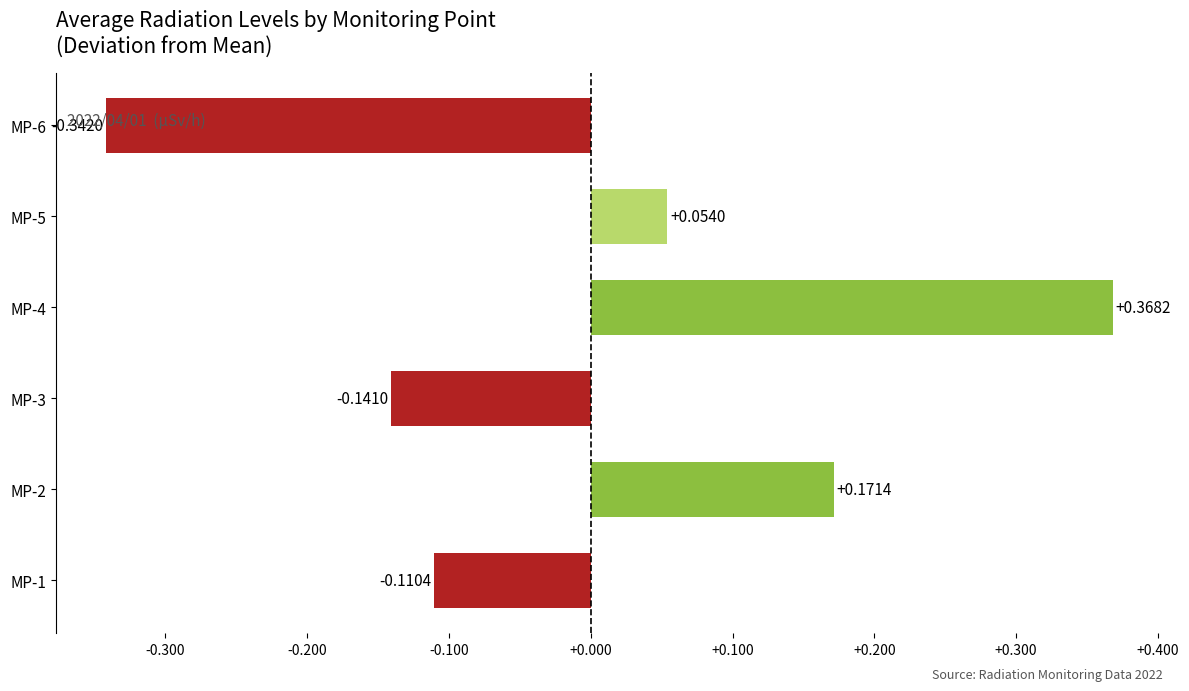

What is the change in value from MP-3 to MP-4?

+0.5